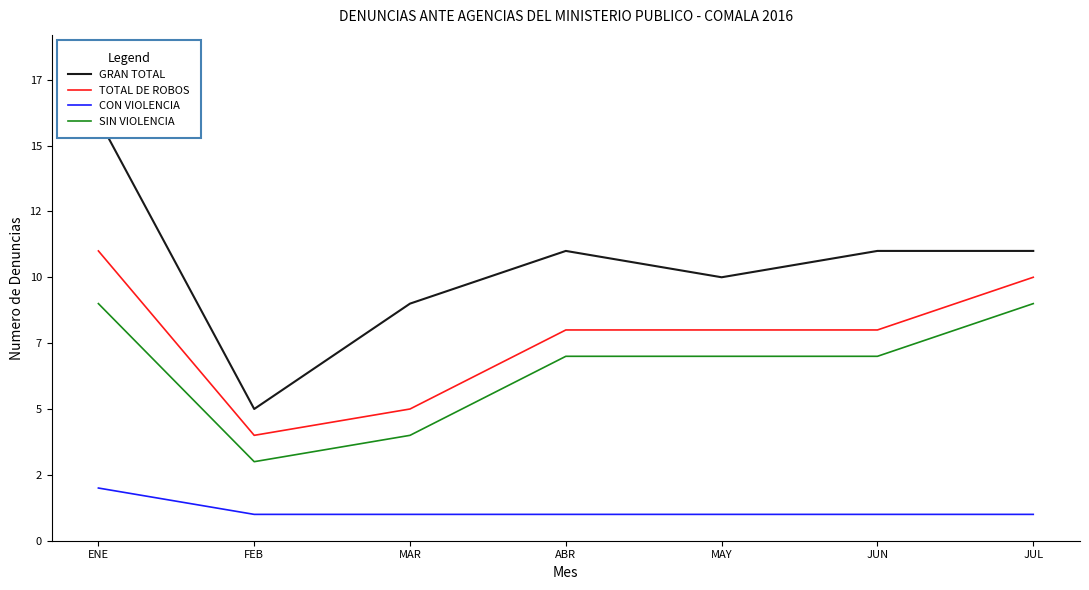

What is the value of the CON VIOLENCIA point at the 4th from the left?

1